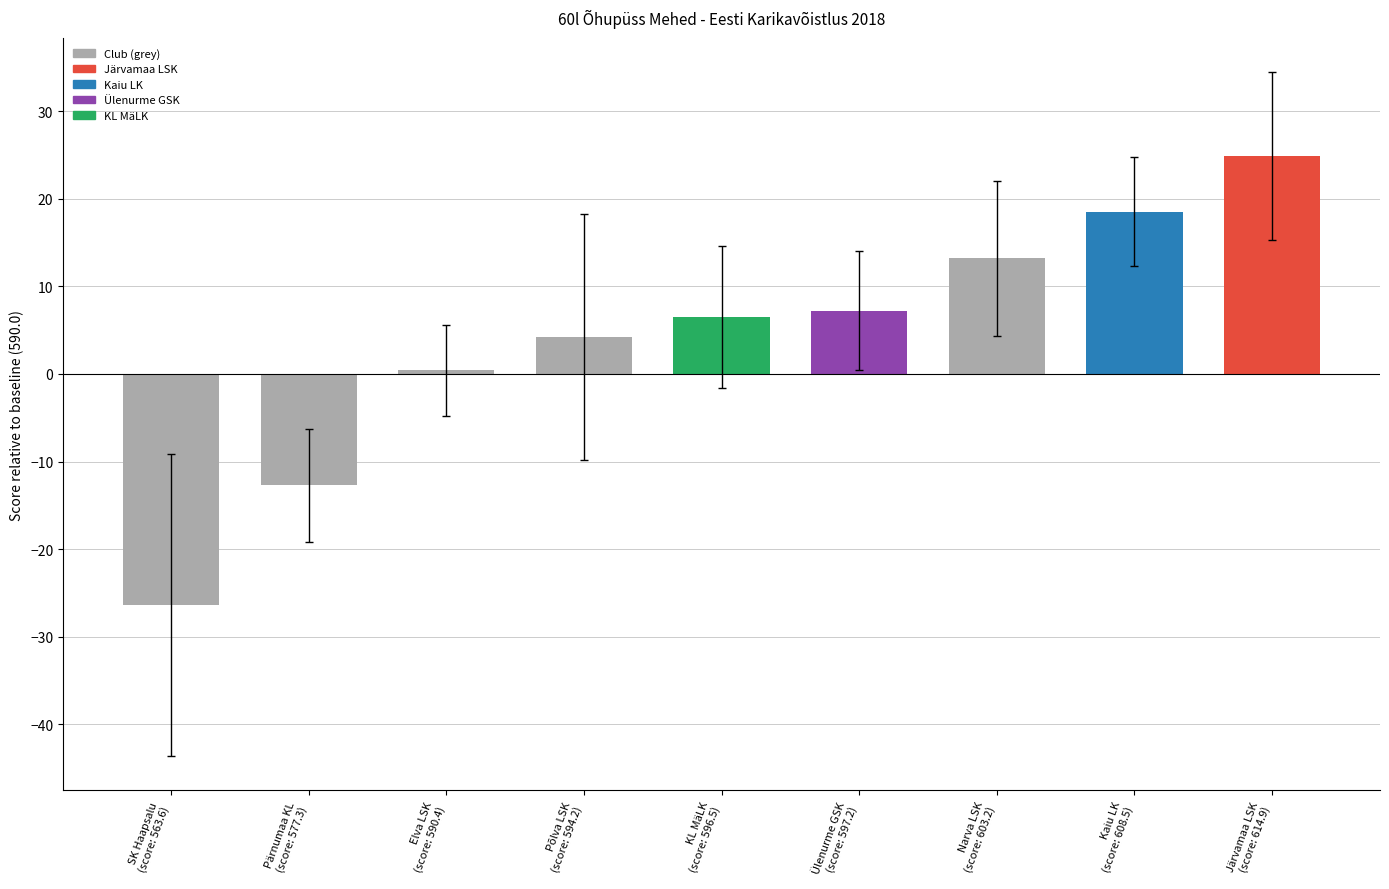

Approximately how many times larger is the value at Kaiu LK
(score: 608.5) compared to Põlva LSK
(score: 594.2)?

4.4